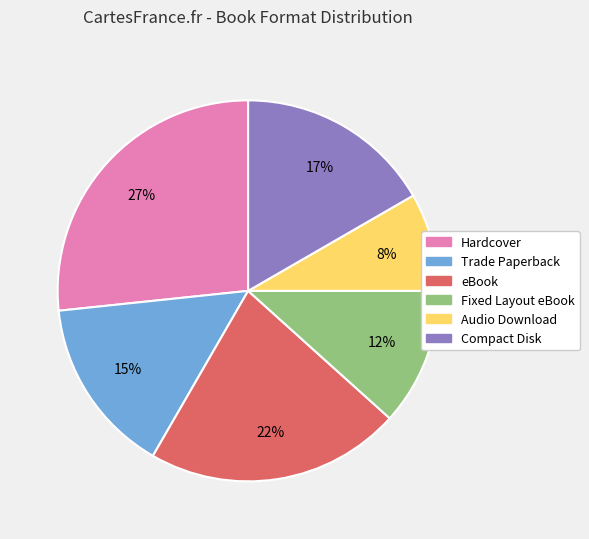

Combined, do Audio Download and Trade Paperback account for over 50%?

No